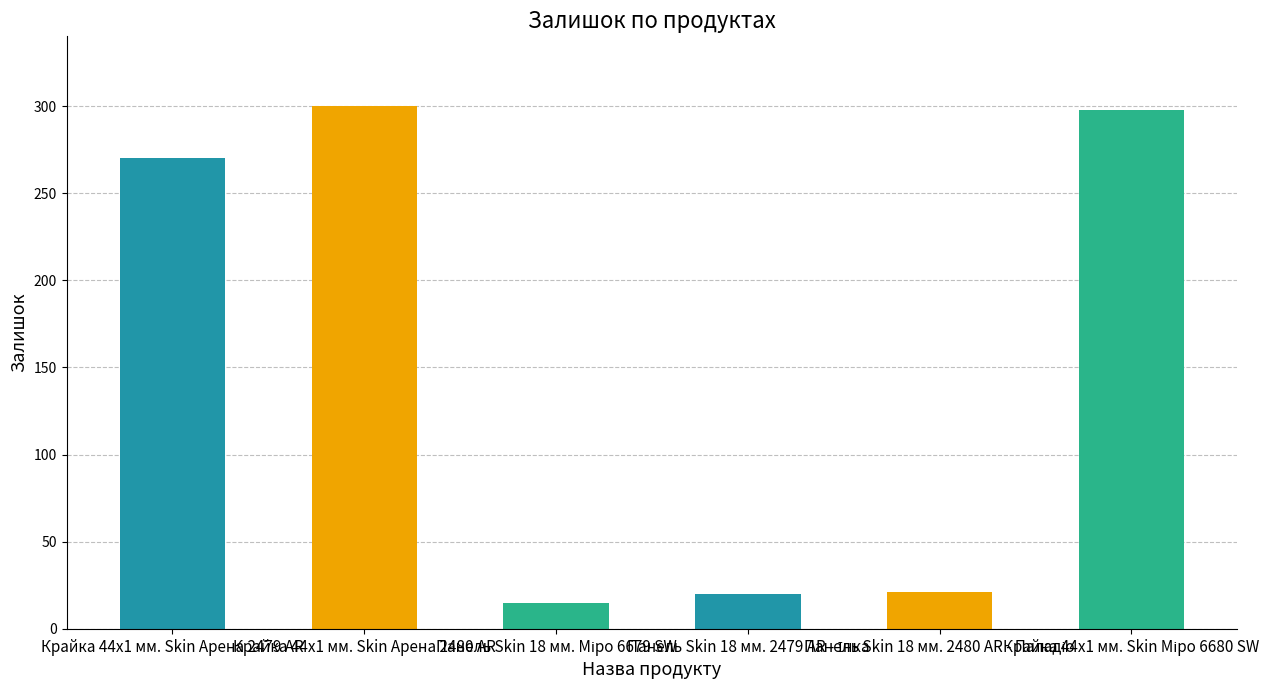

What is the average value?

154